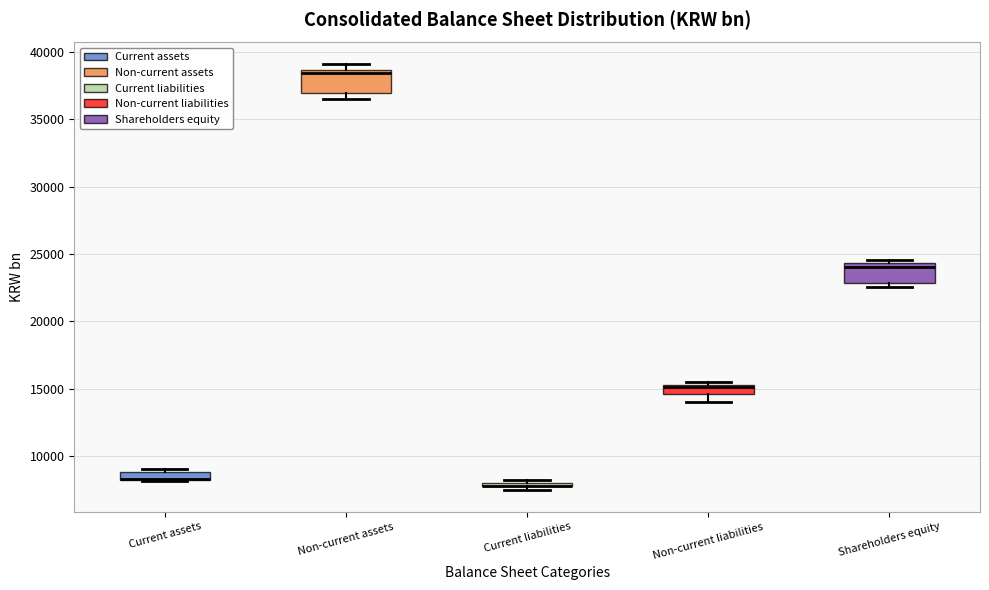

Where is the upper edge of the box for Current liabilities on the y-axis? The values are not printed on the chart, so give them approximately, as read against the axis.

8000